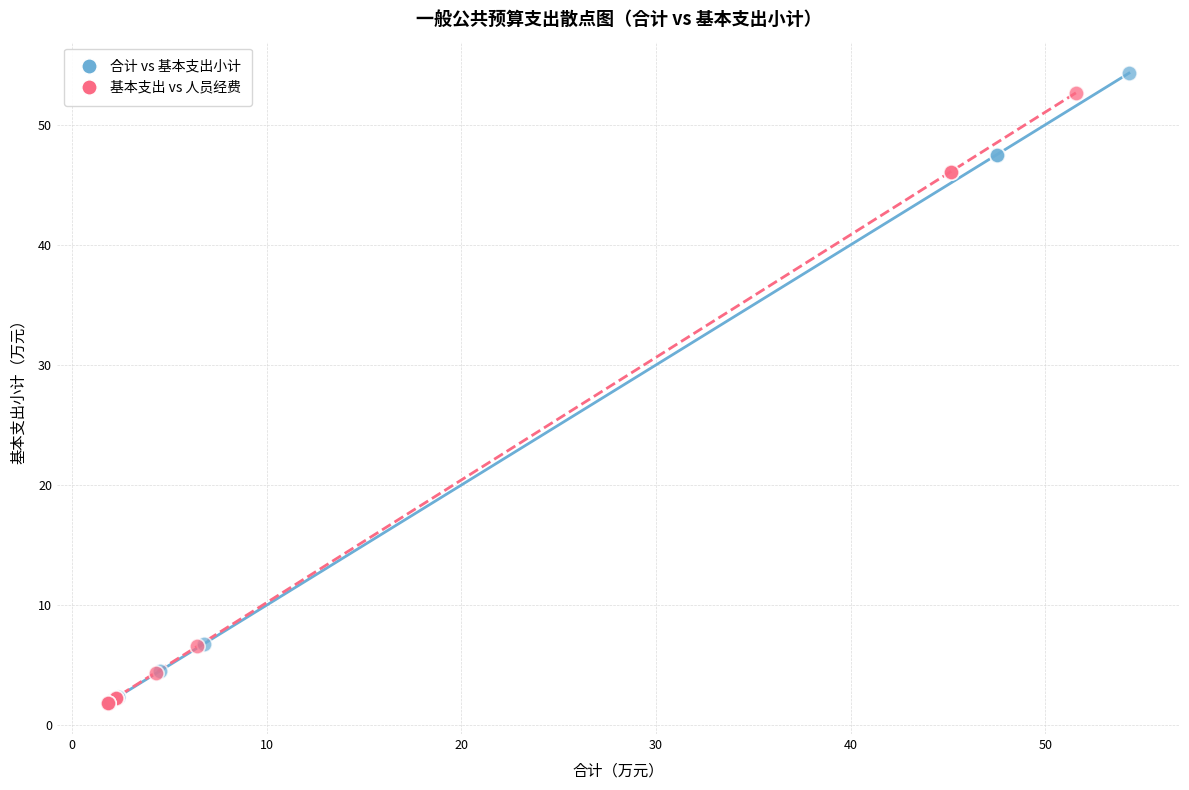

Which series has the widest spread of Y values?

合计 vs 基本支出小计